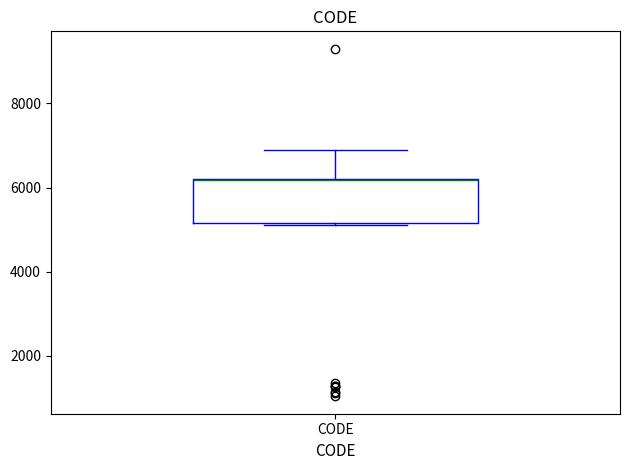

Where is the upper edge of the box for CODE on the y-axis? The values are not printed on the chart, so give them approximately, as read against the axis.

6200